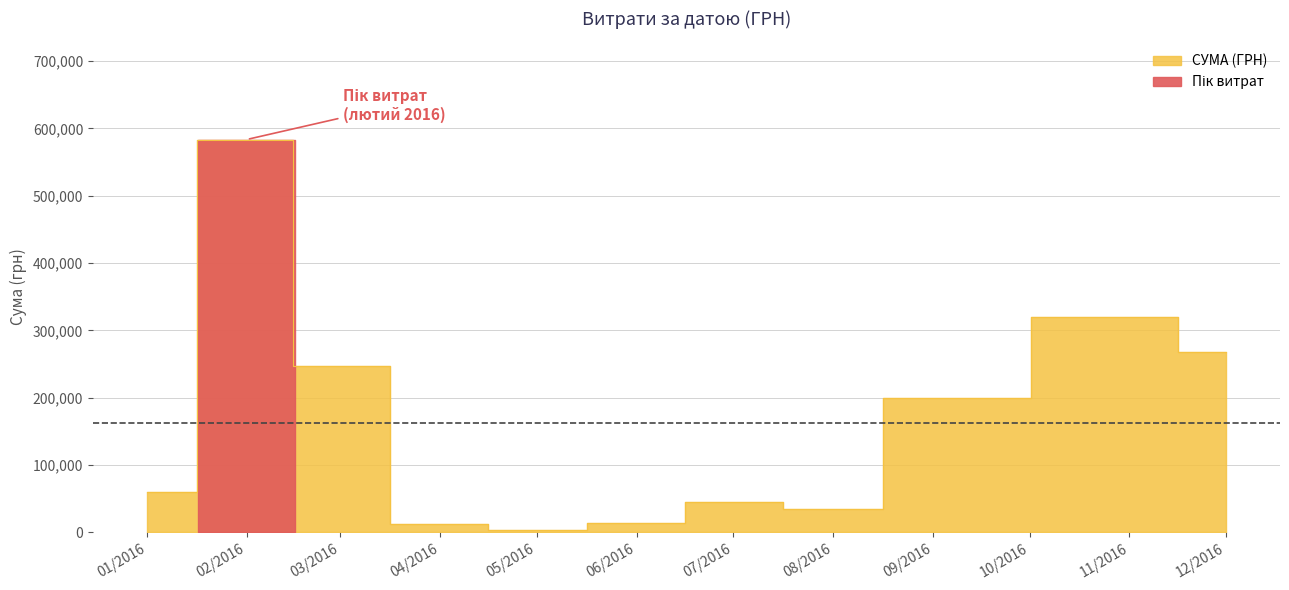

Between 26.04.2016 and 21.06.2016, which is larger?

21.06.2016